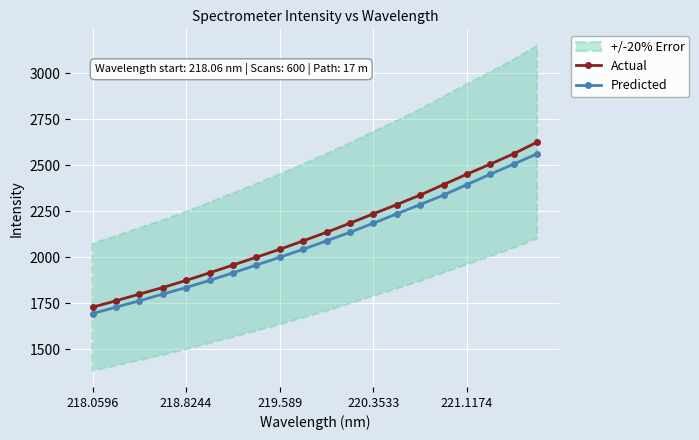

Which label corresponds to the smallest value in the chart?

218.0596